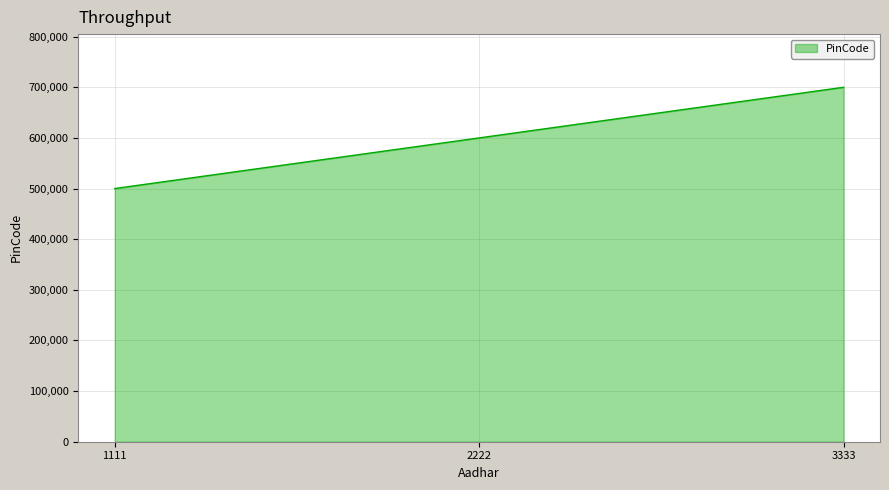

The value at 2222 is 964212. True or false?

False